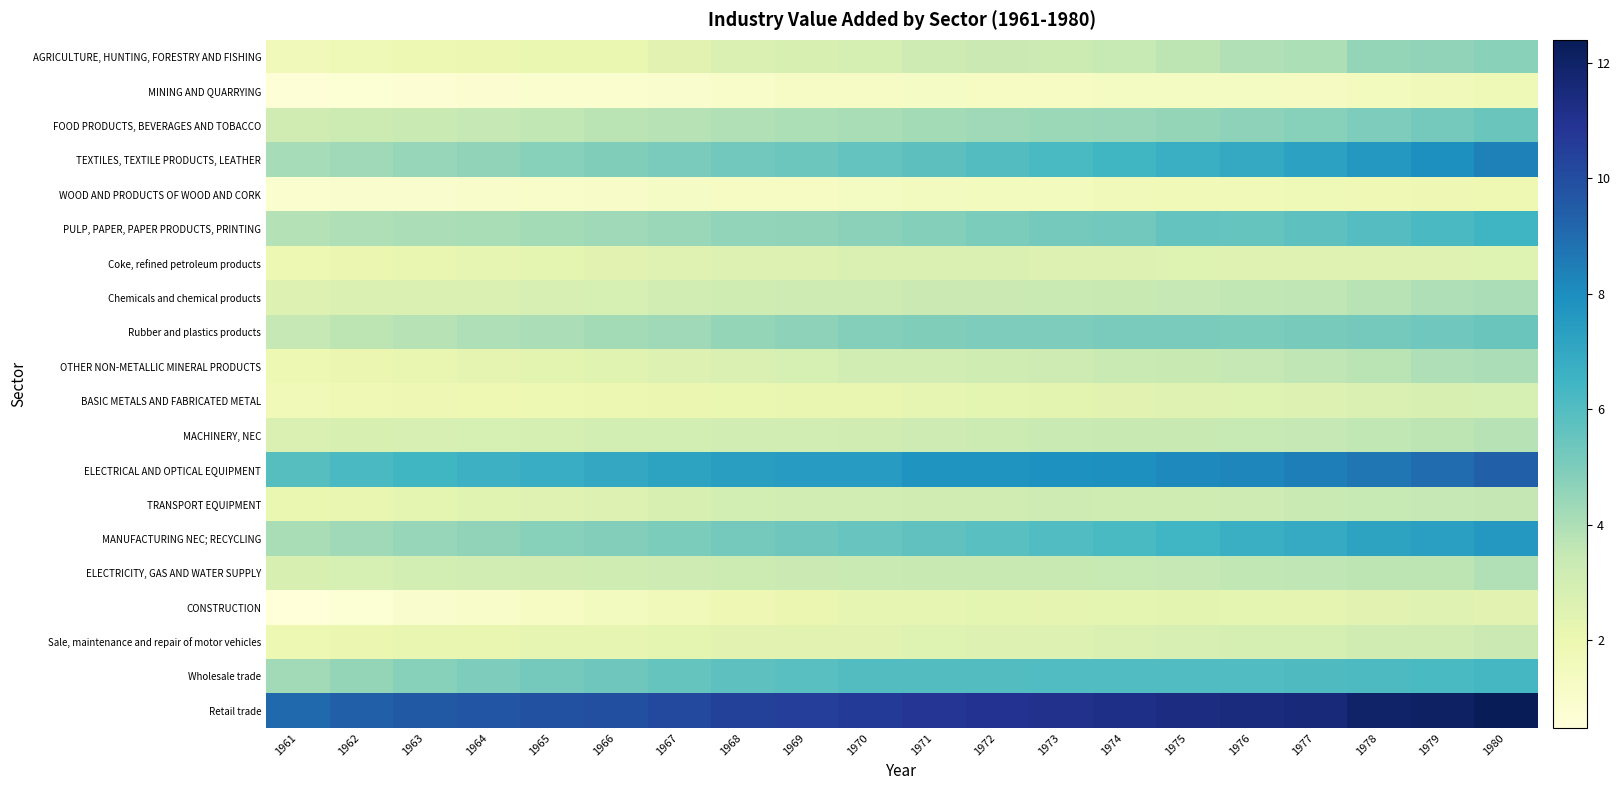

Reading left to right, extract all data points from this chart.

AGRICULTURE, HUNTING, FORESTRY AND FISHING: 1961=1.6	1962=1.7	1963=1.9	1964=2.0	1965=2.1	1966=2.1	1967=2.4	1968=2.7	1969=2.8	1970=2.9	1971=3.2	1972=3.3	1973=3.2	1974=3.5	1975=3.7	1976=3.9	1977=4.0	1978=4.5	1979=4.6	1980=4.8
MINING AND QUARRYING: 1961=0.6	1962=0.7	1963=0.7	1964=0.8	1965=0.9	1966=0.9	1967=0.9	1968=1.1	1969=1.2	1970=1.2	1971=1.3	1972=1.3	1973=1.3	1974=1.3	1975=1.4	1976=1.4	1977=1.4	1978=1.5	1979=1.6	1980=1.7
FOOD PRODUCTS, BEVERAGES AND TOBACCO: 1961=3.1	1962=3.3	1963=3.4	1964=3.5	1965=3.6	1966=3.7	1967=3.8	1968=3.9	1969=4.0	1970=4.1	1971=4.2	1972=4.3	1973=4.4	1974=4.4	1975=4.5	1976=4.6	1977=4.8	1978=5.0	1979=5.2	1980=5.5
TEXTILES, TEXTILE PRODUCTS, LEATHER: 1961=4.2	1962=4.3	1963=4.4	1964=4.6	1965=4.8	1966=4.9	1967=5.1	1968=5.2	1969=5.4	1970=5.6	1971=5.8	1972=6.0	1973=6.2	1974=6.4	1975=6.7	1976=6.9	1977=7.3	1978=7.6	1979=7.9	1980=8.4
WOOD AND PRODUCTS OF WOOD AND CORK: 1961=0.9	1962=0.9	1963=1.0	1964=1.0	1965=1.1	1966=1.2	1967=1.2	1968=1.3	1969=1.3	1970=1.4	1971=1.4	1972=1.5	1973=1.5	1974=1.6	1975=1.7	1976=1.7	1977=1.7	1978=1.8	1979=1.9	1980=1.9
PULP, PAPER, PAPER PRODUCTS, PRINTING: 1961=3.9	1962=3.9	1963=4.0	1964=4.1	1965=4.2	1966=4.3	1967=4.4	1968=4.5	1969=4.6	1970=4.7	1971=4.9	1972=5.0	1973=5.2	1974=5.2	1975=5.6	1976=5.5	1977=5.7	1978=5.9	1979=6.2	1980=6.5
Coke, refined petroleum products: 1961=2.0	1962=2.1	1963=2.2	1964=2.2	1965=2.3	1966=2.4	1967=2.5	1968=2.6	1969=2.7	1970=2.7	1971=2.7	1972=2.7	1973=2.6	1974=2.6	1975=2.6	1976=2.5	1977=2.5	1978=2.5	1979=2.5	1980=2.6
Chemicals and chemical products: 1961=2.7	1962=2.7	1963=2.7	1964=2.7	1965=2.8	1966=2.9	1967=3.0	1968=3.1	1969=3.2	1970=3.2	1971=3.3	1972=3.3	1973=3.3	1974=3.4	1975=3.5	1976=3.6	1977=3.6	1978=3.7	1979=3.9	1980=4.1
Rubber and plastics products: 1961=3.5	1962=3.7	1963=3.8	1964=3.9	1965=4.1	1966=4.2	1967=4.3	1968=4.5	1969=4.6	1970=4.8	1971=4.9	1972=5.0	1973=5.0	1974=5.1	1975=5.0	1976=5.0	1977=5.1	1978=5.2	1979=5.3	1980=5.4
OTHER NON-METALLIC MINERAL PRODUCTS: 1961=1.9	1962=2.0	1963=2.2	1964=2.3	1965=2.4	1966=2.5	1967=2.6	1968=2.8	1969=2.9	1970=3.0	1971=3.1	1972=3.1	1973=3.2	1974=3.3	1975=3.4	1976=3.5	1977=3.6	1978=3.7	1979=3.9	1980=4.1
BASIC METALS AND FABRICATED METAL: 1961=1.7	1962=1.8	1963=1.9	1964=1.9	1965=2.0	1966=2.0	1967=2.1	1968=2.1	1969=2.2	1970=2.2	1971=2.2	1972=2.3	1973=2.4	1974=2.4	1975=2.5	1976=2.6	1977=2.6	1978=2.7	1979=2.8	1980=2.9
MACHINERY, NEC: 1961=2.7	1962=2.8	1963=2.8	1964=2.9	1965=2.9	1966=3.0	1967=3.0	1968=3.0	1969=3.1	1970=3.1	1971=3.2	1972=3.3	1973=3.3	1974=3.4	1975=3.4	1976=3.5	1977=3.5	1978=3.6	1979=3.7	1980=3.8
ELECTRICAL AND OPTICAL EQUIPMENT: 1961=5.9	1962=6.2	1963=6.4	1964=6.6	1965=6.8	1966=7.0	1967=7.2	1968=7.4	1969=7.5	1970=7.5	1971=7.8	1972=7.8	1973=7.9	1974=8.0	1975=8.1	1976=8.2	1977=8.5	1978=8.7	1979=9.0	1980=9.3
TRANSPORT EQUIPMENT: 1961=2.1	1962=2.2	1963=2.3	1964=2.5	1965=2.5	1966=2.7	1967=2.8	1968=3.0	1969=3.0	1970=3.1	1971=3.1	1972=3.1	1973=3.2	1974=3.2	1975=3.1	1976=3.2	1977=3.3	1978=3.4	1979=3.5	1980=3.5
MANUFACTURING NEC; RECYCLING: 1961=4.1	1962=4.3	1963=4.5	1964=4.6	1965=4.8	1966=4.9	1967=5.0	1968=5.2	1969=5.3	1970=5.5	1971=5.7	1972=5.9	1973=6.1	1974=6.2	1975=6.5	1976=6.7	1977=6.9	1978=7.2	1979=7.3	1980=7.6
ELECTRICITY, GAS AND WATER SUPPLY: 1961=2.8	1962=2.9	1963=3.0	1964=3.0	1965=3.1	1966=3.1	1967=3.2	1968=3.2	1969=3.3	1970=3.3	1971=3.4	1972=3.4	1973=3.4	1974=3.5	1975=3.5	1976=3.6	1977=3.6	1978=3.7	1979=3.7	1980=3.9
CONSTRUCTION: 1961=0.5	1962=0.7	1963=0.9	1964=1.1	1965=1.3	1966=1.4	1967=1.7	1968=1.9	1969=2.0	1970=2.2	1971=2.2	1972=2.3	1973=2.3	1974=2.3	1975=2.3	1976=2.3	1977=2.3	1978=2.4	1979=2.5	1980=2.4
Sale, maintenance and repair of motor vehicles: 1961=2.0	1962=2.1	1963=2.2	1964=2.2	1965=2.2	1966=2.2	1967=2.3	1968=2.4	1969=2.4	1970=2.4	1971=2.5	1972=2.6	1973=2.6	1974=2.7	1975=2.8	1976=2.9	1977=2.9	1978=3.1	1979=3.1	1980=3.3
Wholesale trade: 1961=4.2	1962=4.5	1963=4.8	1964=5.0	1965=5.2	1966=5.3	1967=5.5	1968=5.7	1969=5.8	1970=6.0	1971=6.0	1972=6.0	1973=6.0	1974=6.0	1975=6.0	1976=6.0	1977=6.1	1978=6.1	1979=6.2	1980=6.3
Retail trade: 1961=9.1	1962=9.4	1963=9.6	1964=9.7	1965=9.9	1966=9.9	1967=10.2	1968=10.4	1969=10.5	1970=10.7	1971=10.8	1972=11.0	1973=11.1	1974=11.2	1975=11.3	1976=11.5	1977=11.6	1978=12.0	1979=12.1	1980=12.4